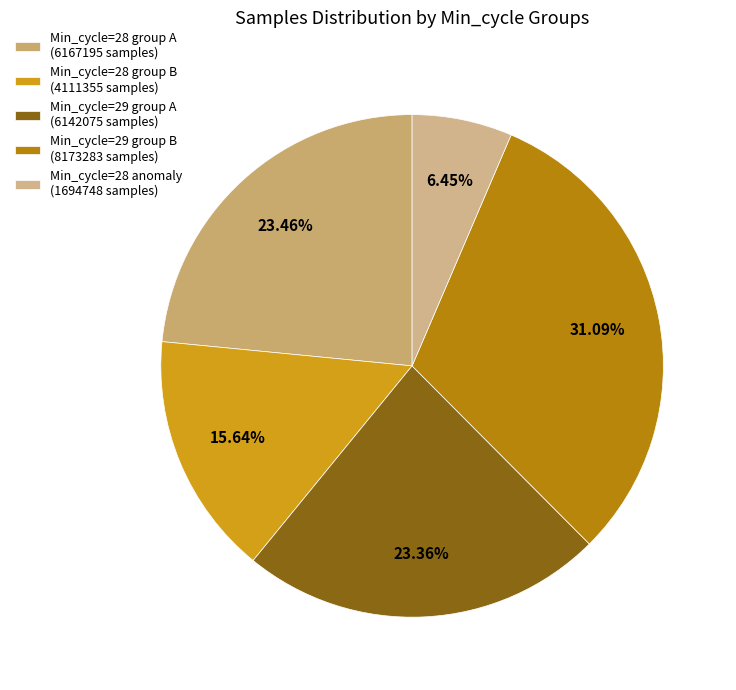

How many segments does this pie chart have?

5